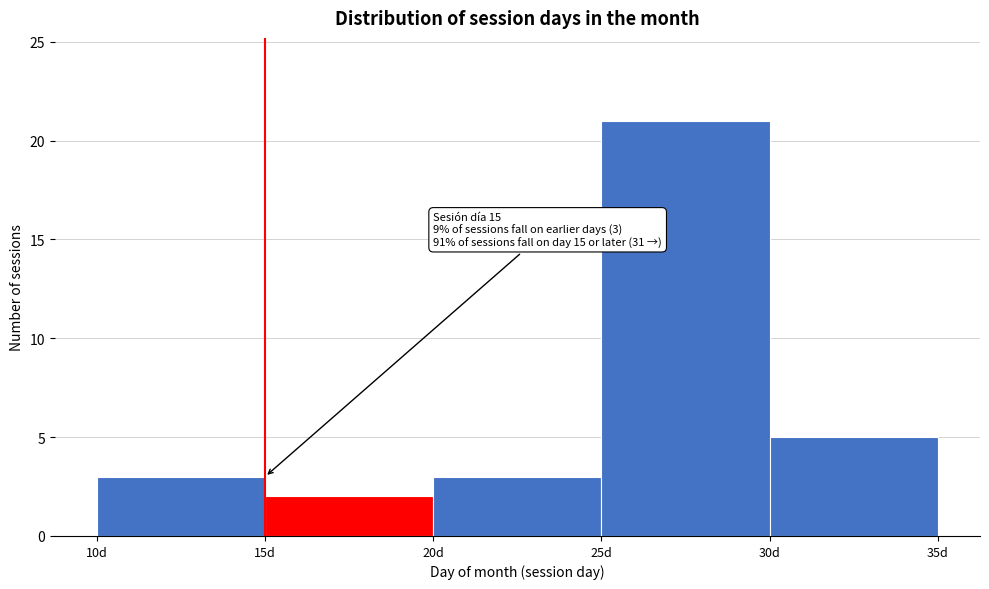

Which range on the x-axis has the tallest bar?

25 to 30